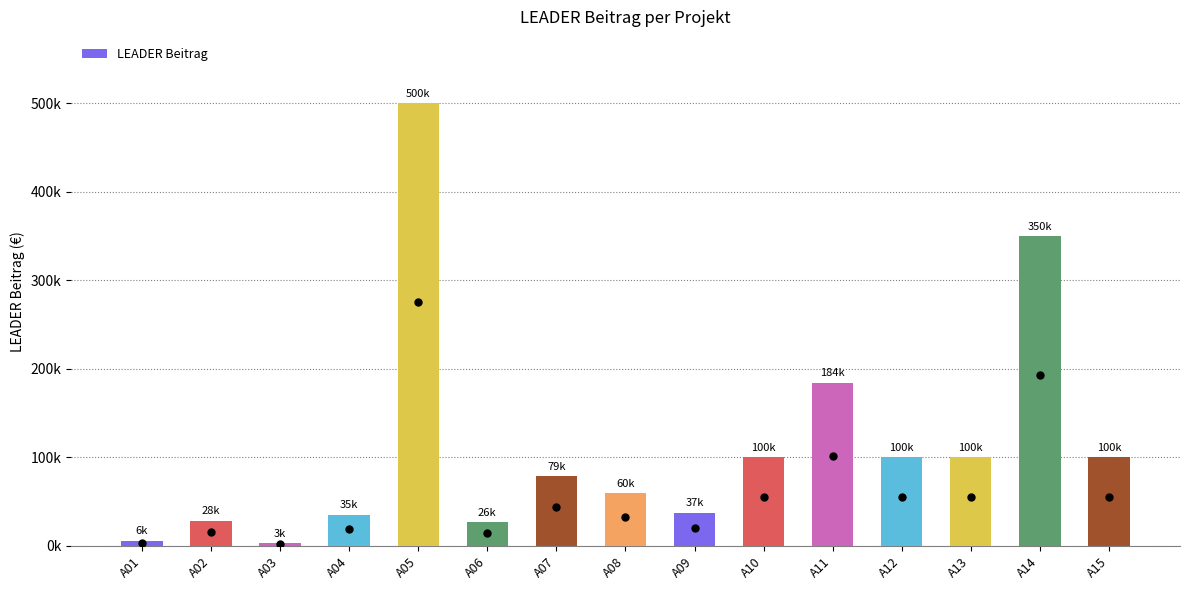

List the labels in order of value, smallest first.

A03, A01, A06, A02, A04, A09, A08, A07, A10, A12, A13, A15, A11, A14, A05